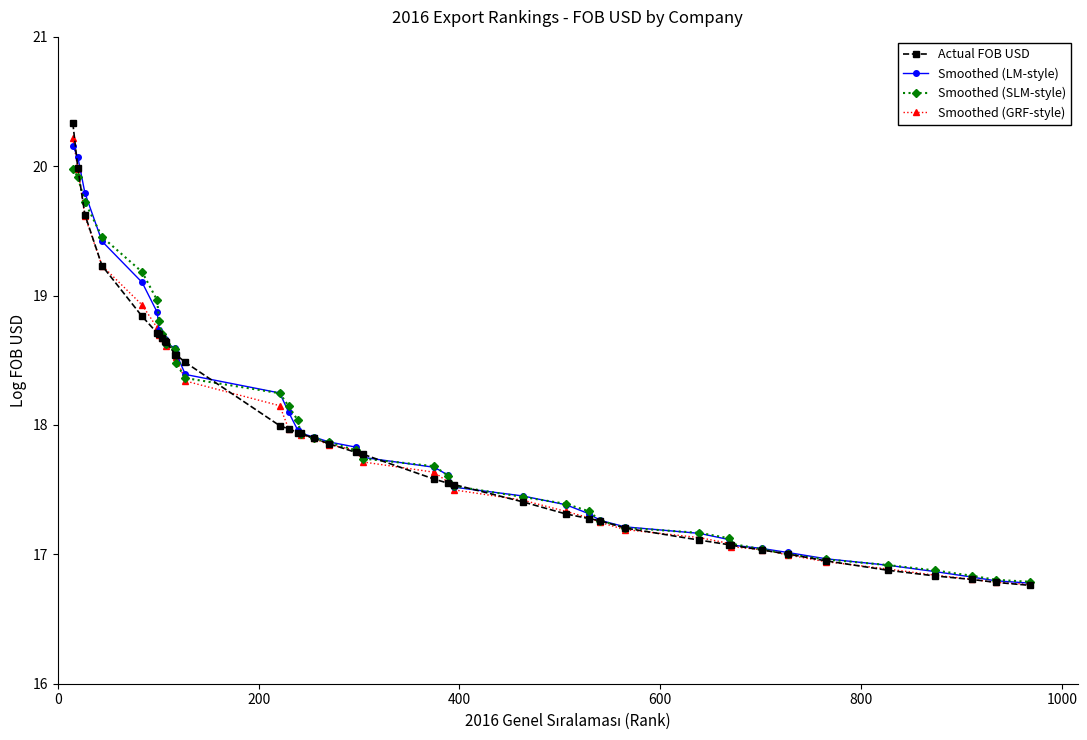

Which series has the largest range (max minus min)?

Actual FOB USD